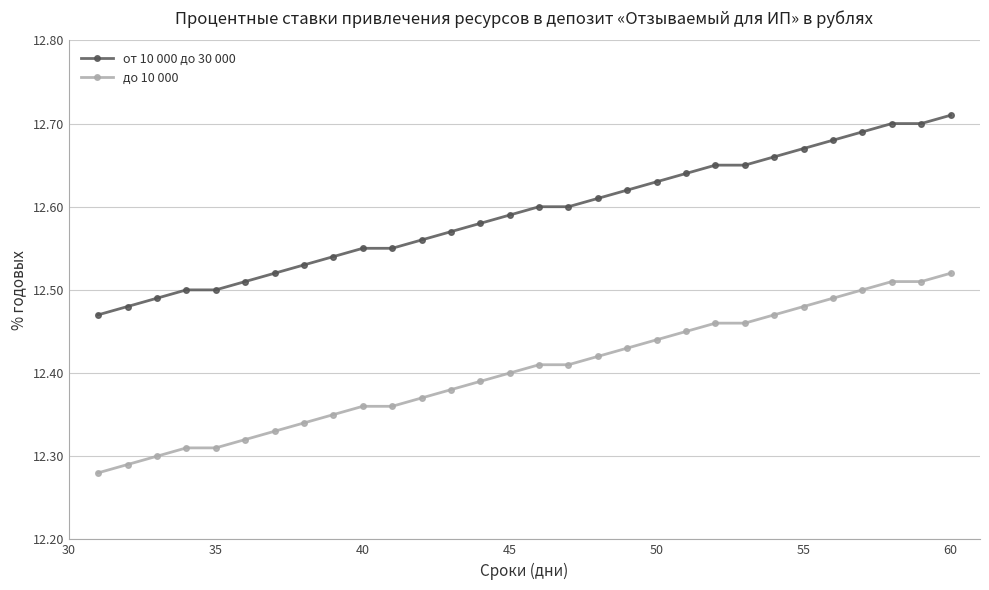

What is the sum of all от 10 000 до 30 000 values?

377.8